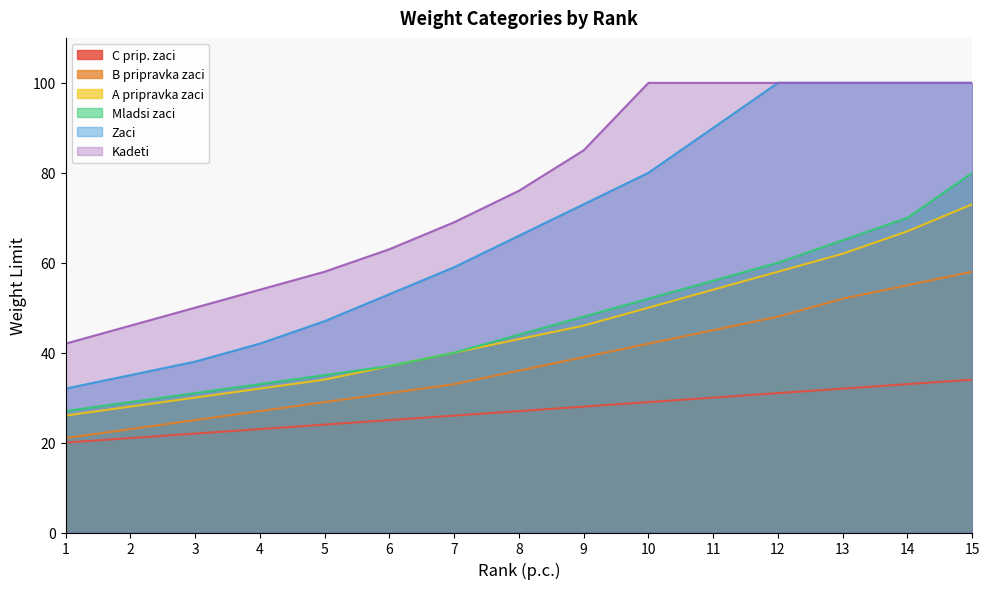

What is the spread (max minus min) of values at 13?

68